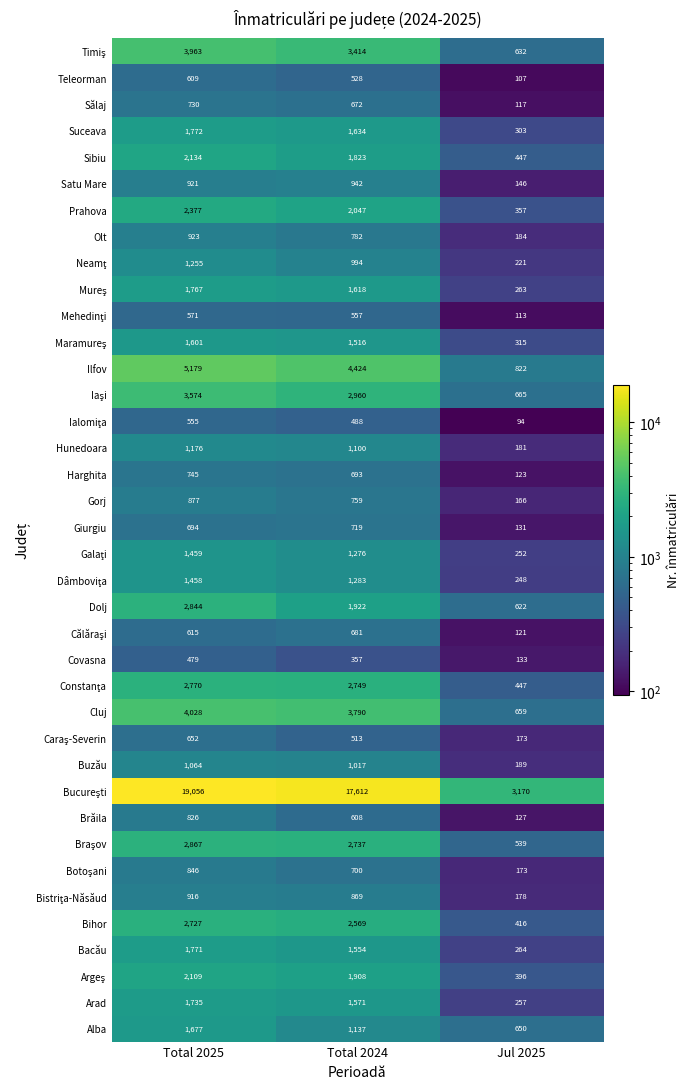

Read the Olt value at Jul 2025.

184